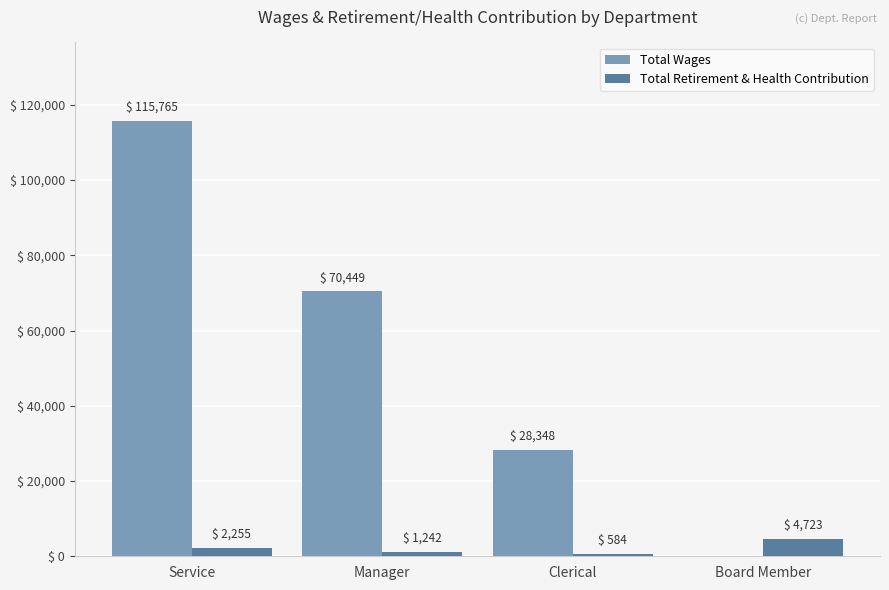

Reading left to right, what are all the values shown in this chart?

Total Wages: 115765	70449	28348	0
Total Retirement & Health Contribution: 2255	1242	584	4723